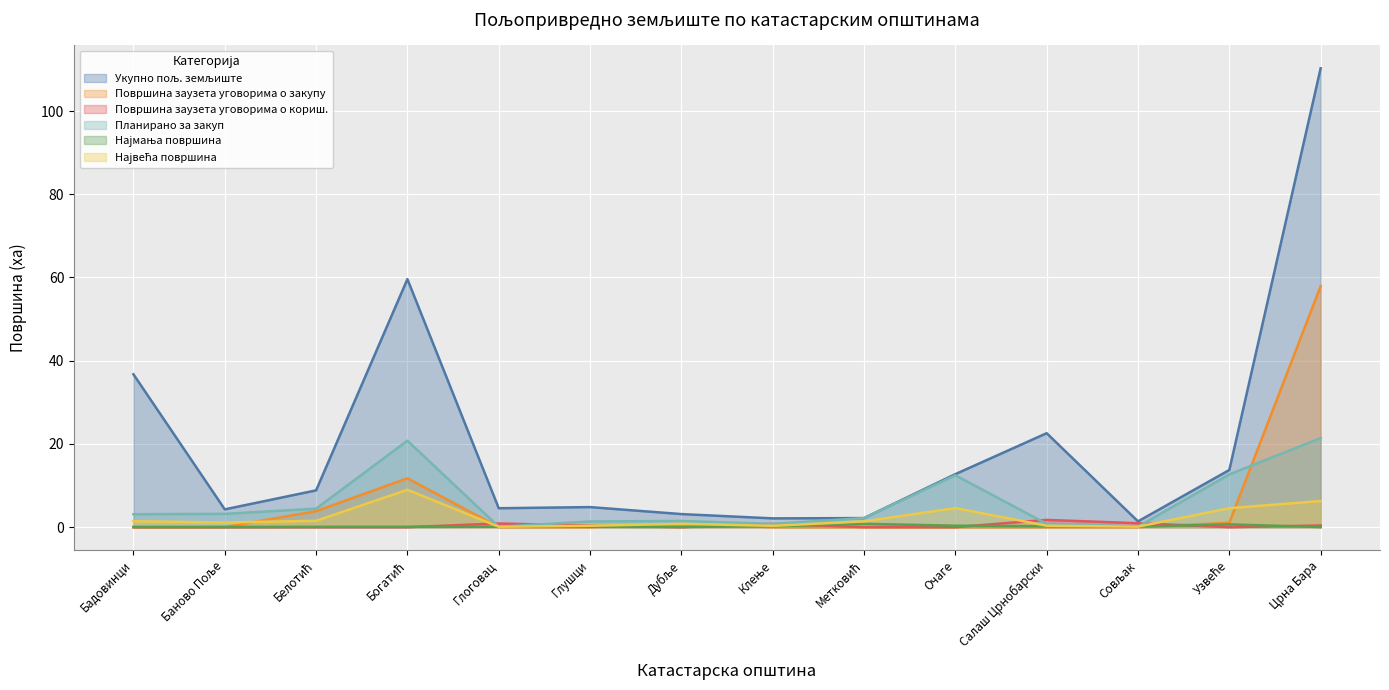

What is the difference between the second highest and second lowest values in the Најмања површина series?

0.6